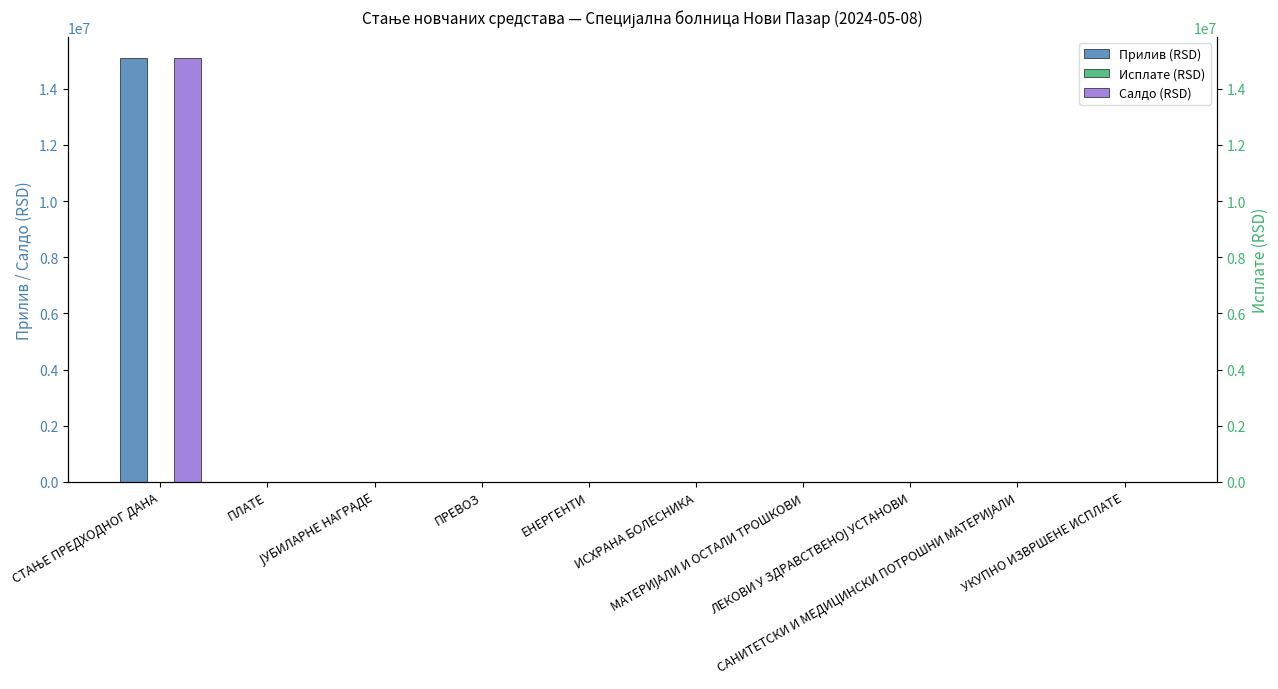

What is the average value of the Салдо (RSD) series?

1510089.8